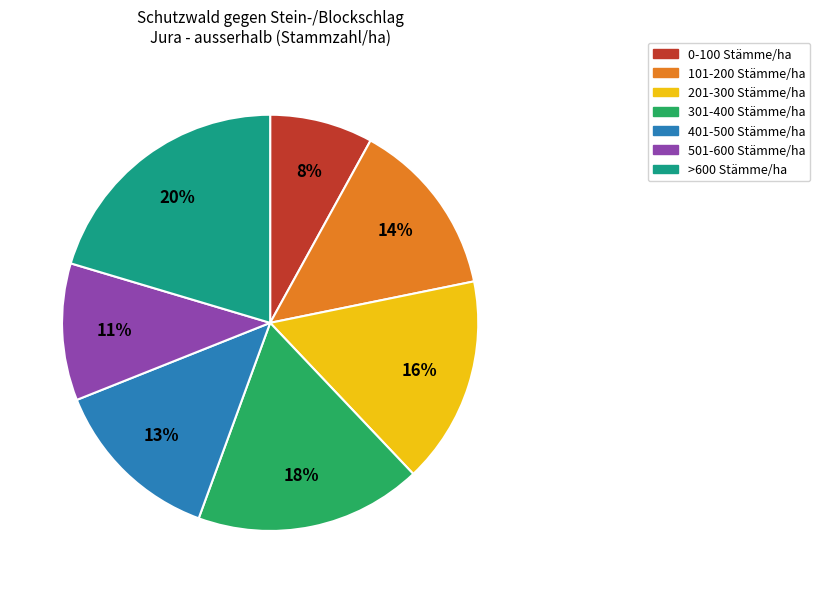

Combined, do 101-200 Stämme/ha and >600 Stämme/ha account for over 50%?

No